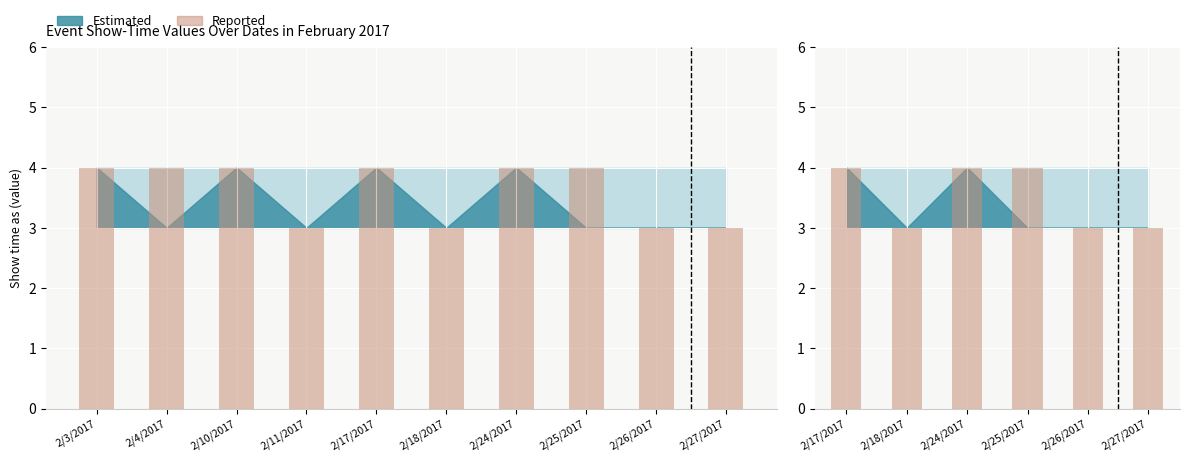

The value at 2/18/2017 is 3. True or false?

True